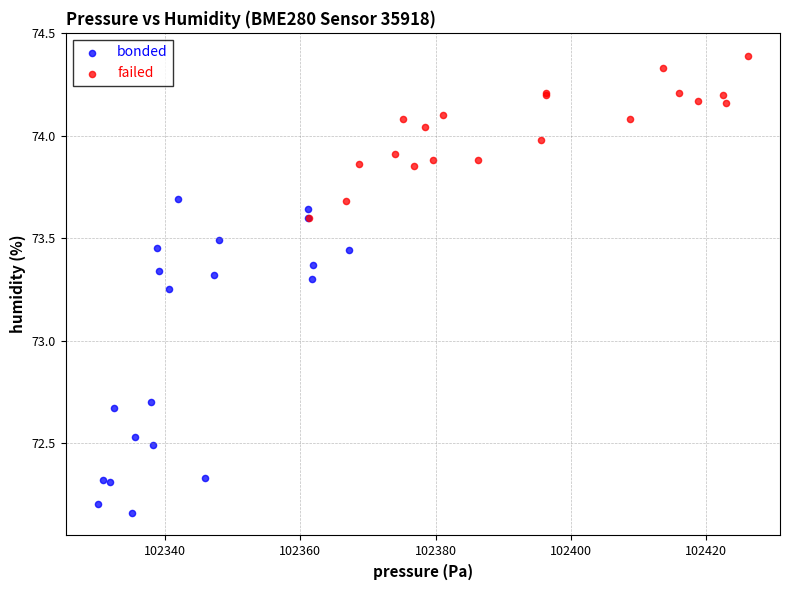

Which series has the widest spread of Y values?

bonded